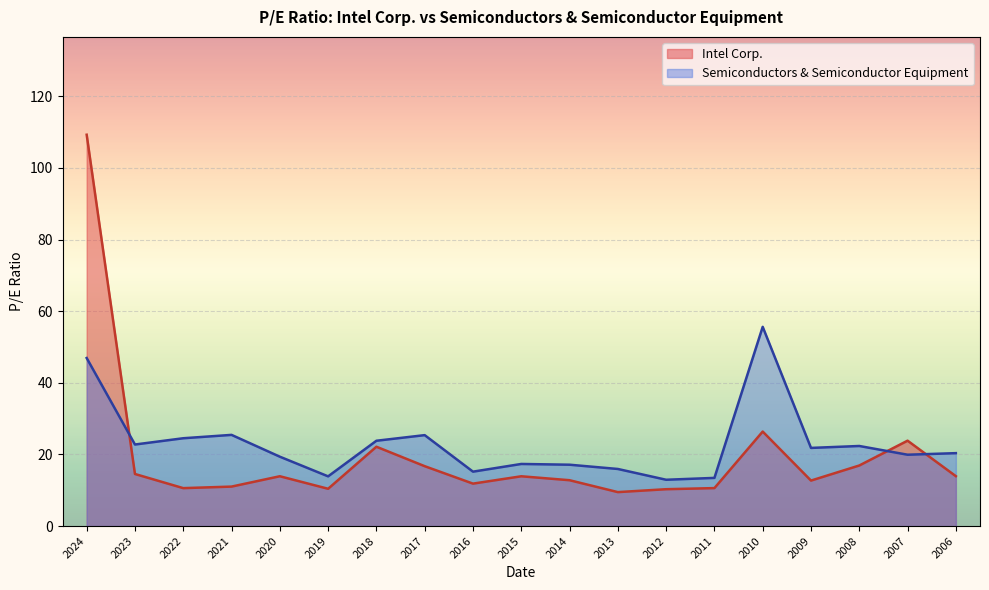

At which category is the sum across all series the highest?

2024